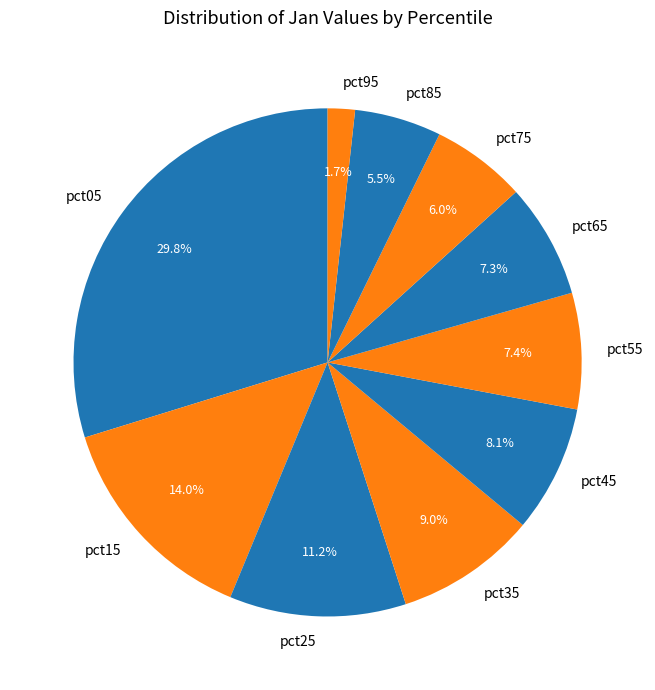

How much of the chart is everything except pct15?

86.0%